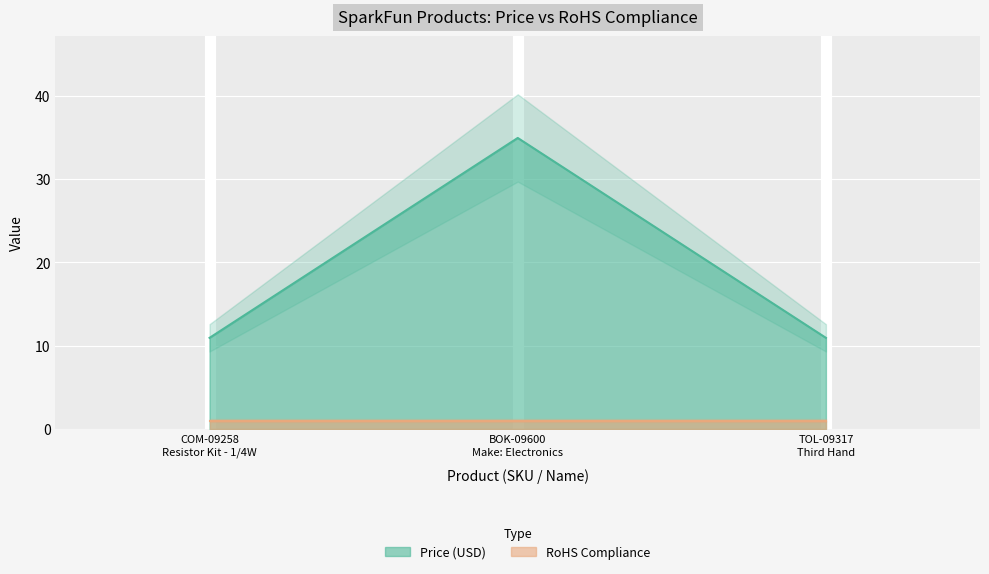

Reading right to left, transcribe all the data shown in this chart.

TOL-09317
Third Hand=10.9	BOK-09600
Make: Electronics=35.0	COM-09258
Resistor Kit - 1/4W=10.9